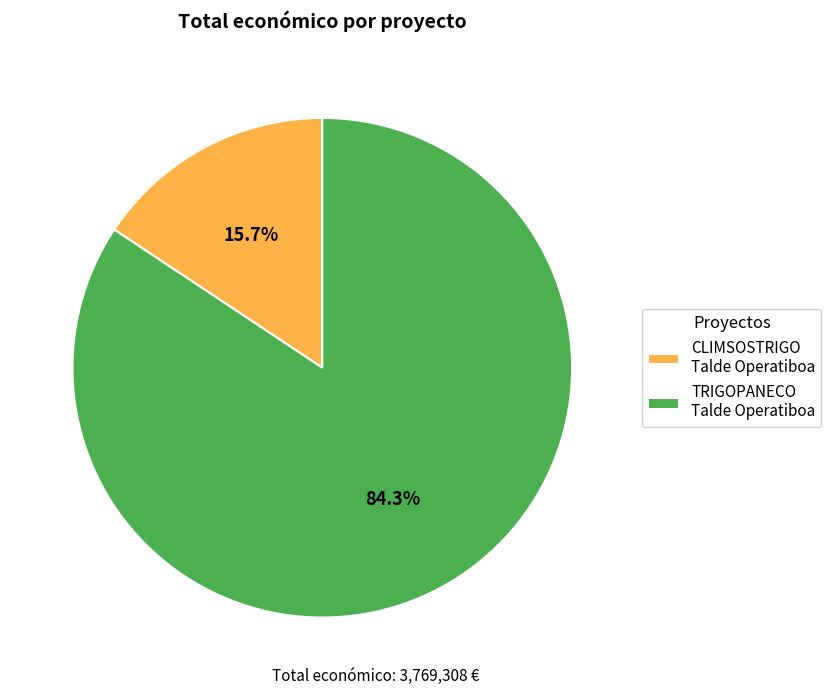

Combined, do TRIGOPANECO Talde Operatiboa and CLIMSOSTRIGO Talde Operatiboa account for over 50%?

Yes